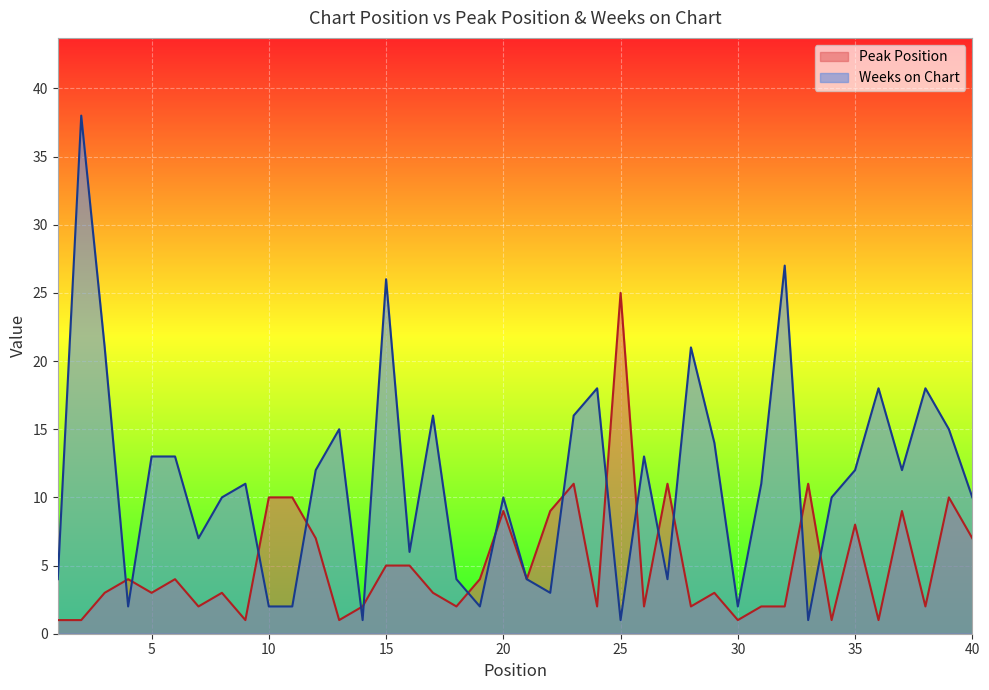

True or false: Weeks on Chart has a value of 1 at 30.

False